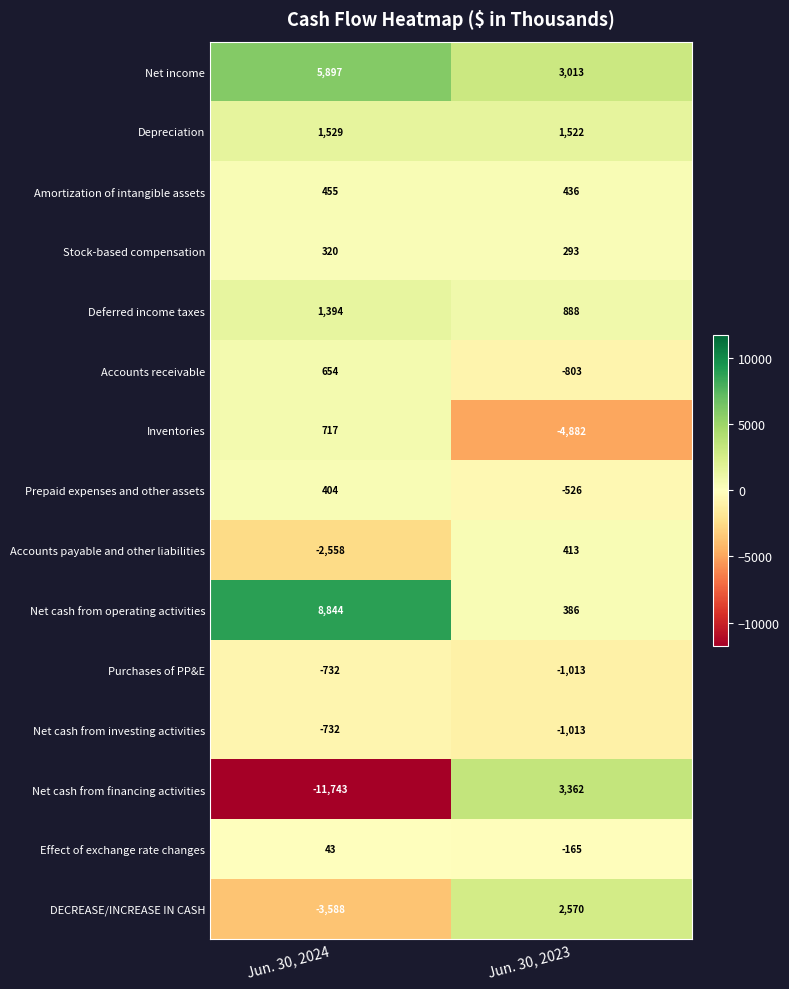

Is it true that Depreciation equals 1529 at Jun. 30, 2024?

True